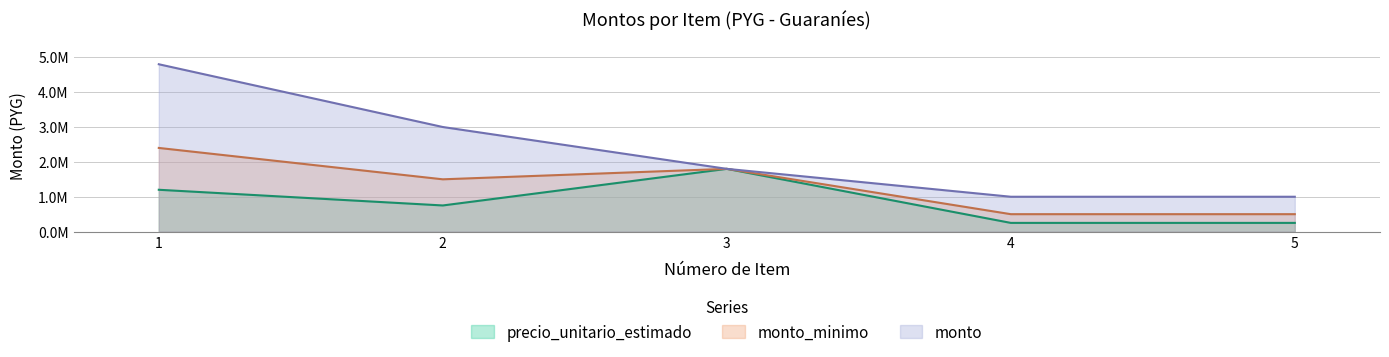

How many lines are shown in the chart?

3